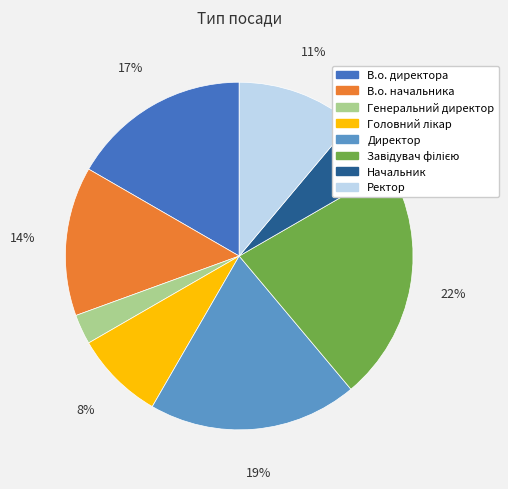

To the nearest percent, what portion does Генеральний директор represent?

3%